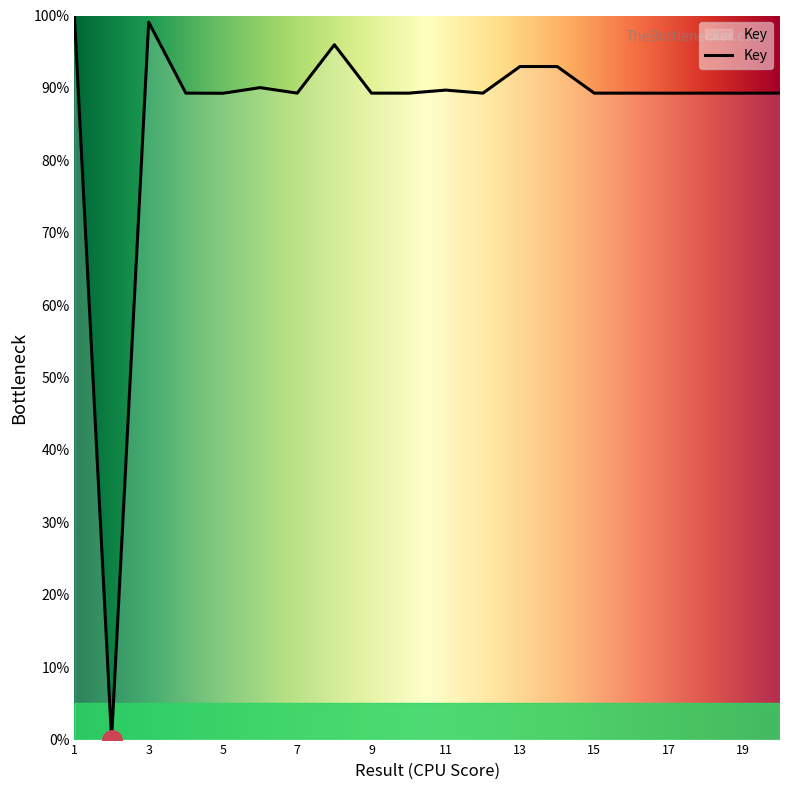

What is the greatest value displayed?

100.0